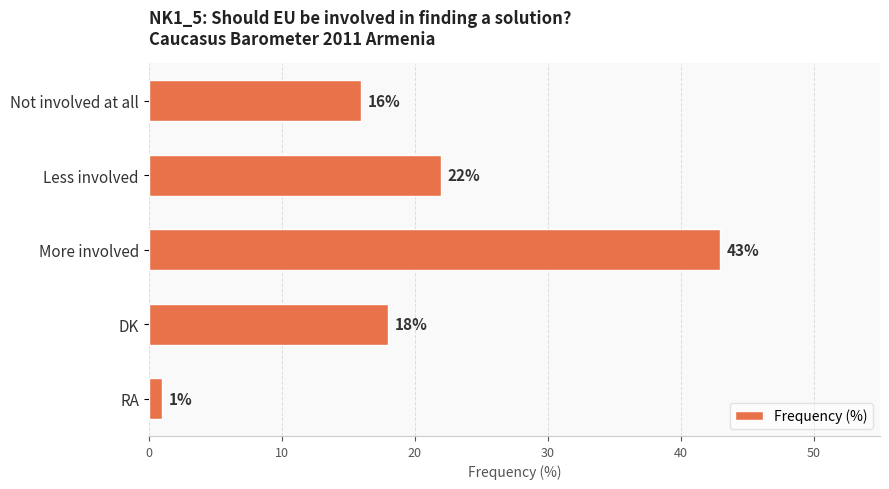

Which has a higher value, RA or DK?

DK